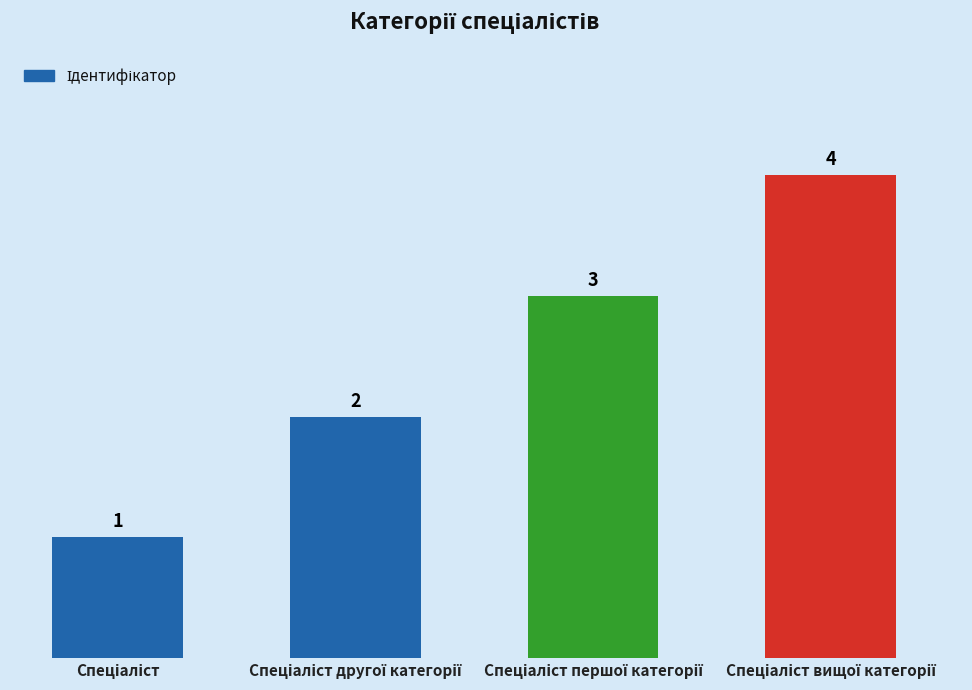

What is the greatest value displayed?

4